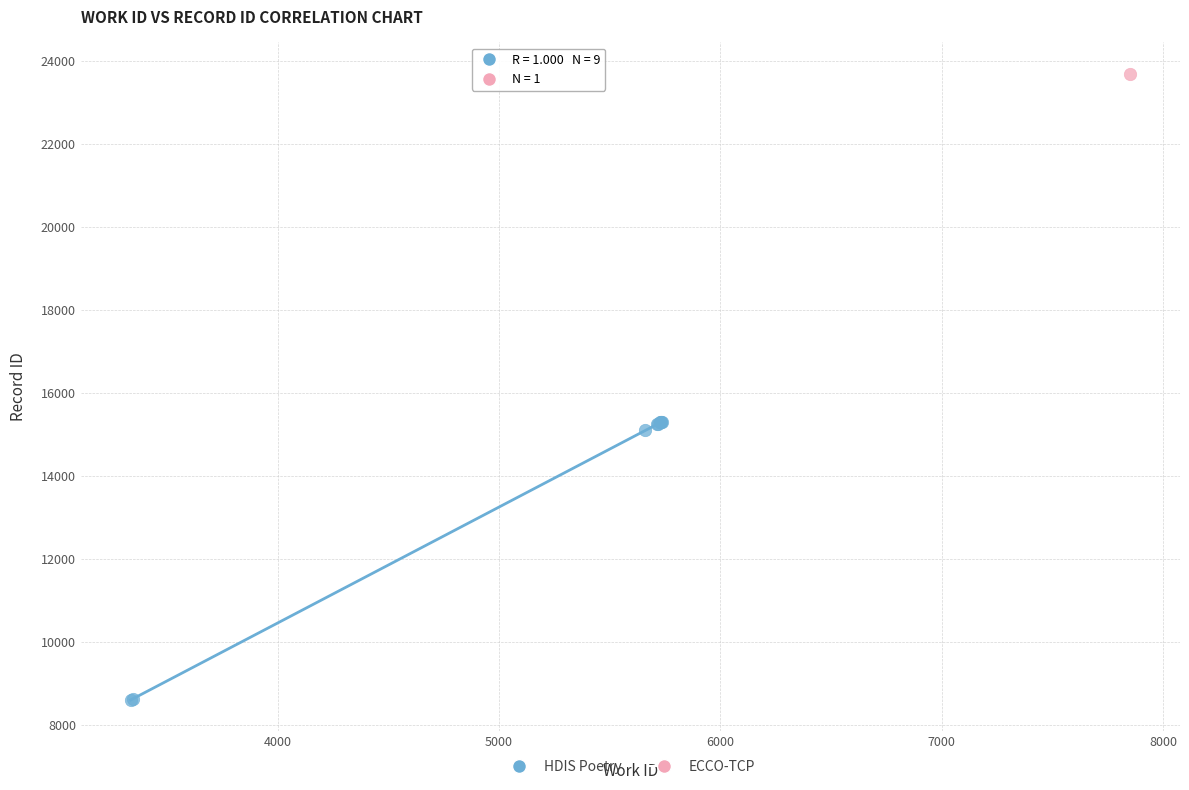

What are all the series names shown in the legend?

HDIS Poetry, ECCO-TCP